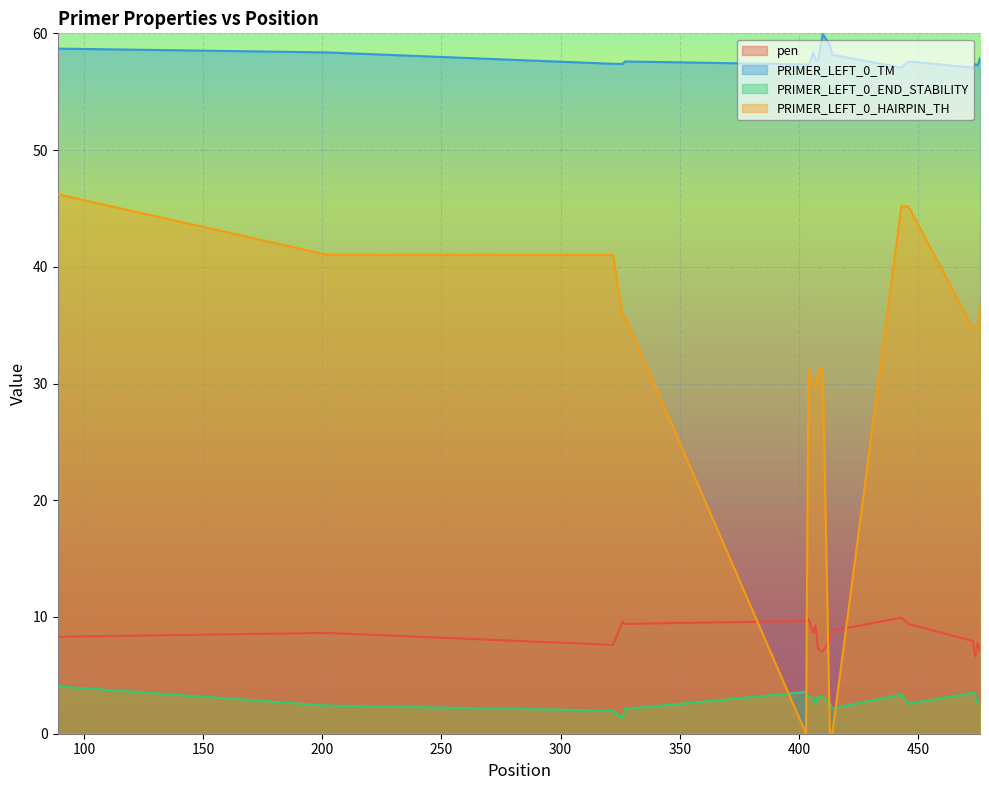

Reading left to right, what are all the values shown in this chart?

pen: 89=8.3	202=8.6	322=7.6	326=9.6	327=9.4	403=9.7	404=9.8	406=8.6	407=9.3	408=7.3	409=7.1	410=7.1	413=8.0	414=8.8	443=9.9	446=9.4	473=7.9	474=6.6	475=7.7	476=7.1
PRIMER_LEFT_0_TM: 89=58.7	202=58.4	322=57.4	326=57.4	327=57.6	403=57.3	404=57.2	406=58.4	407=57.7	408=57.7	409=58.9	410=59.9	413=59.0	414=58.2	443=57.1	446=57.6	473=57.1	474=57.4	475=57.3	476=57.9
PRIMER_LEFT_0_END_STABILITY: 89=4.1	202=2.4	322=2.0	326=1.3	327=2.1	403=3.6	404=3.2	406=3.1	407=2.6	408=3.2	409=3.2	410=3.2	413=2.6	414=2.2	443=3.4	446=2.6	473=3.5	474=3.4	475=2.6	476=2.7
PRIMER_LEFT_0_HAIRPIN_TH: 89=46.2	202=41.0	322=41.0	326=35.7	327=35.7	403=0.0	404=31.2	406=29.9	407=29.9	408=30.9	409=31.2	410=31.2	413=0.0	414=0.0	443=45.2	446=45.2	473=34.8	474=34.8	475=34.8	476=36.8